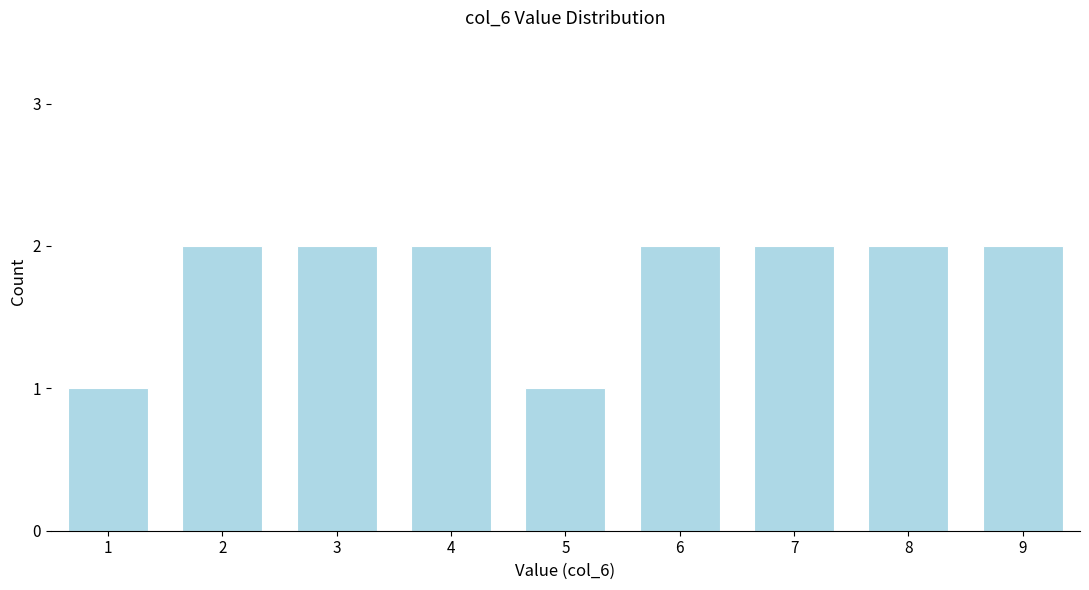

Reading right to left, extract all data points from this chart.

2	2	2	2	1	2	2	2	1